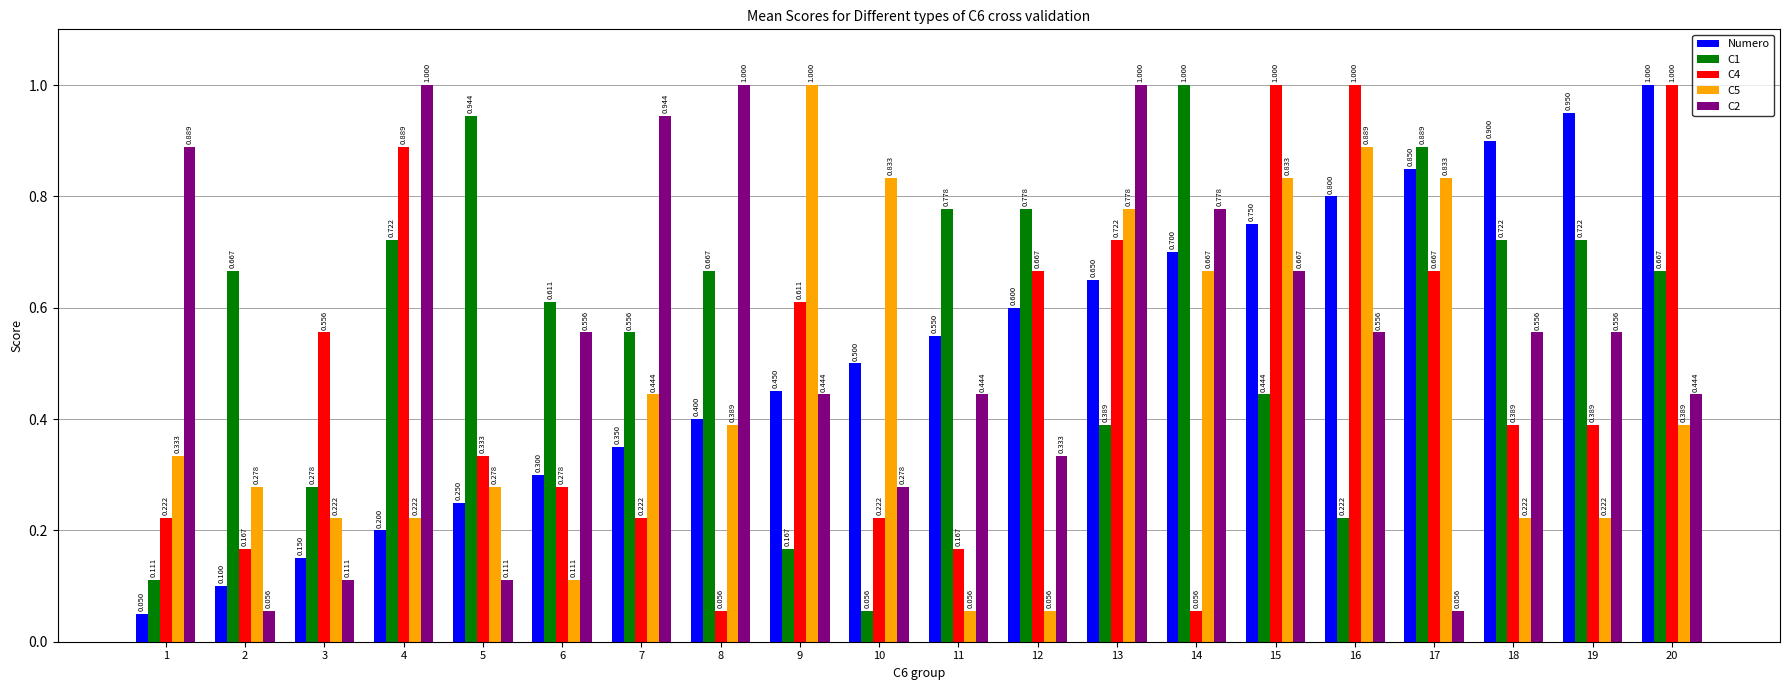

True or false: C5 has a value of 0.8 at 17.

True